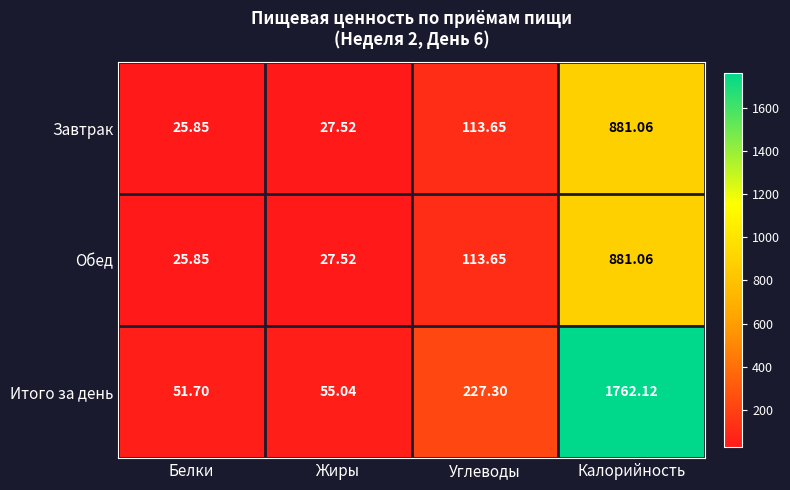

What is the total value across all series at Калорийность?

3524.2